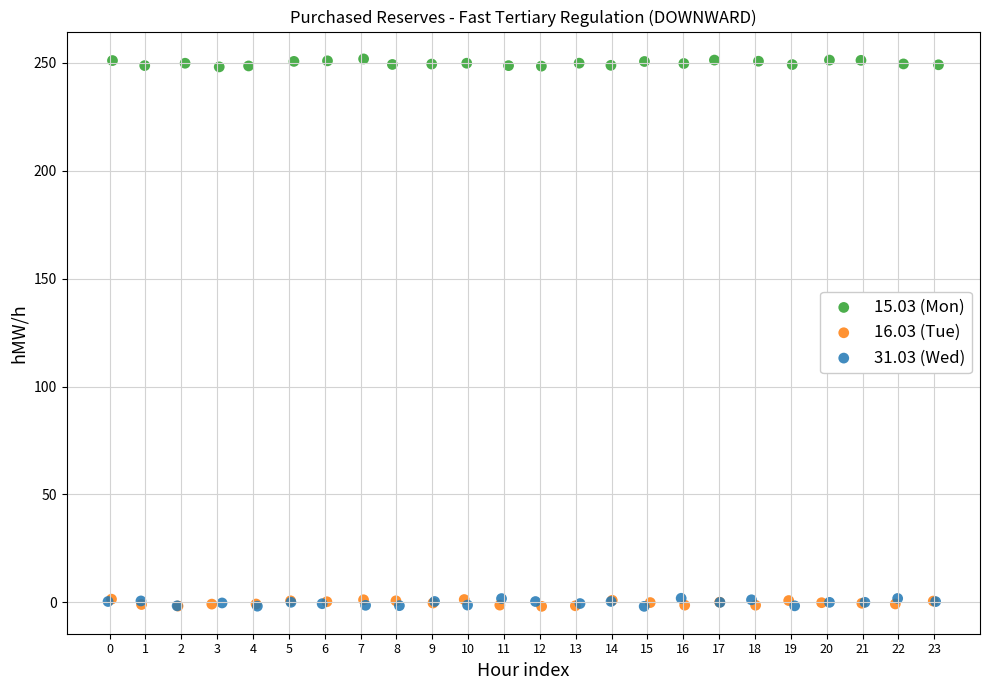

Which series reaches the maximum Y coordinate?

15.03 (Mon)